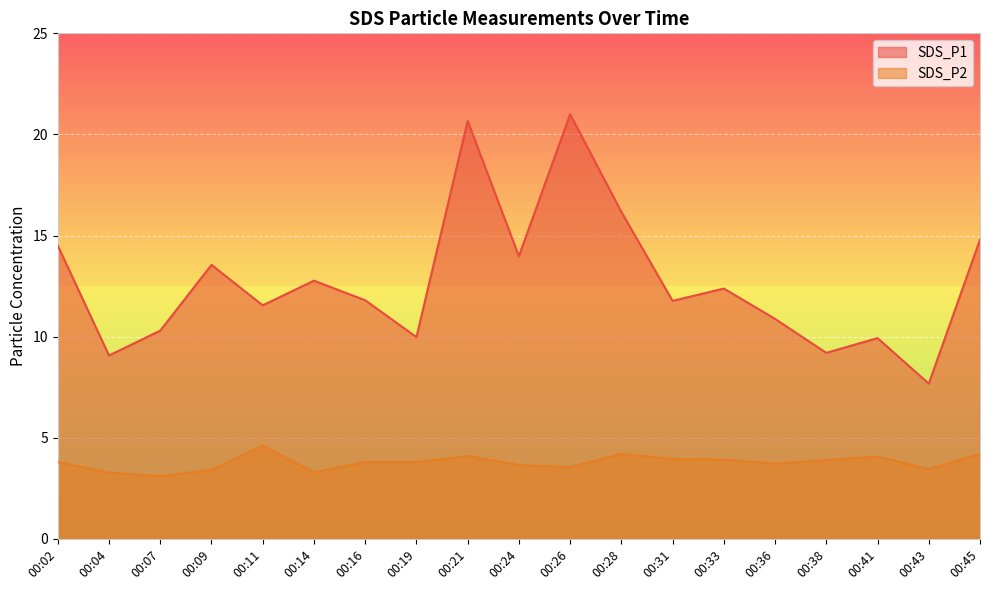

What is the value of the SDS_P1 point at the 5th from the left?

11.6